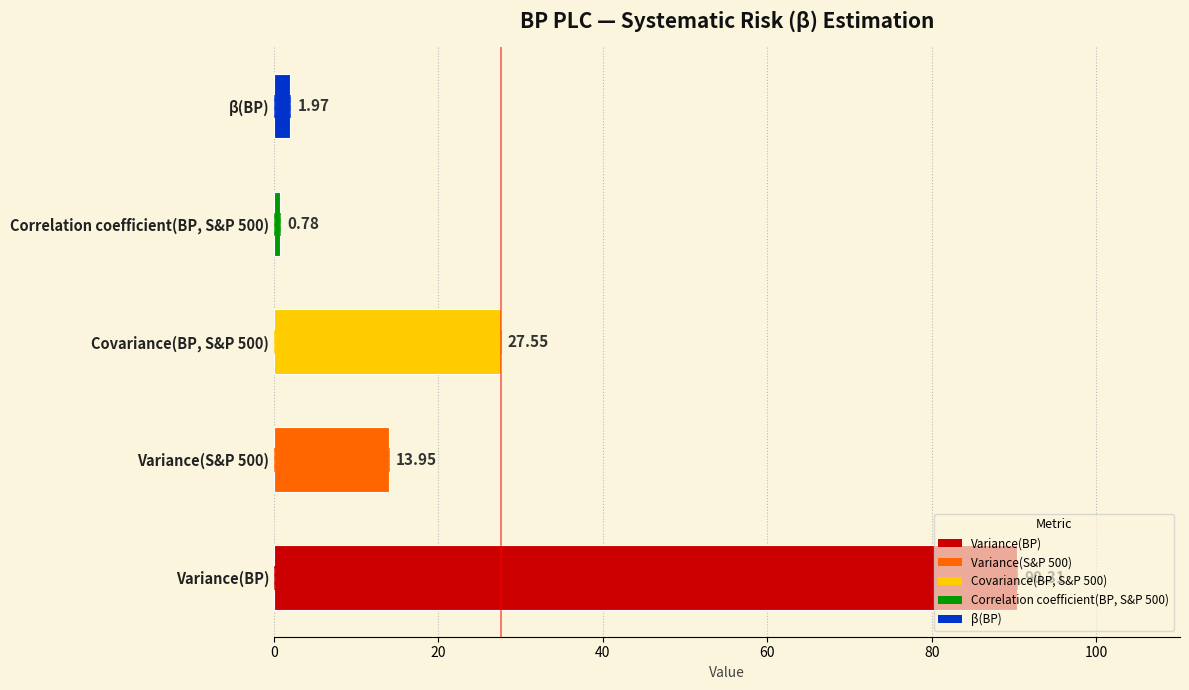

What is the sum of the values at Correlation coefficient(BP, S&P 500) and β(BP)?

2.8